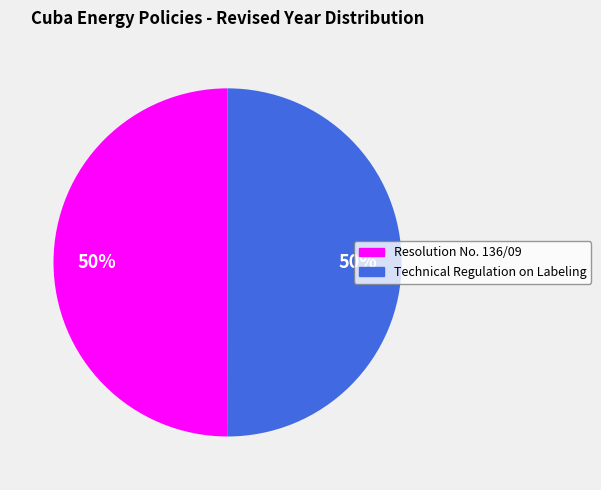

To the nearest percent, what is the average slice percentage?

50%